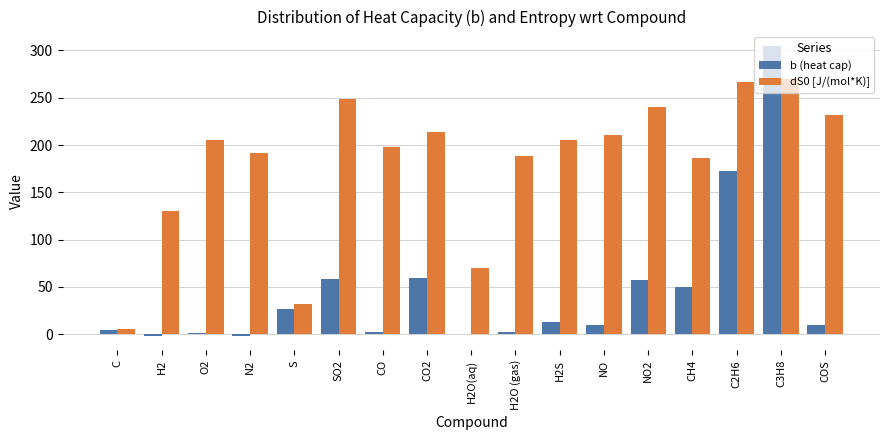

Between SO2 and COS, which series saw the biggest shift?

b (heat cap)